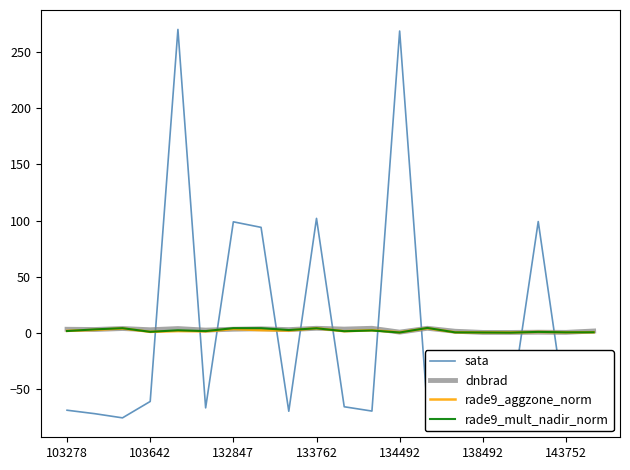

True or false: sata and dnbrad cross at least once.

True